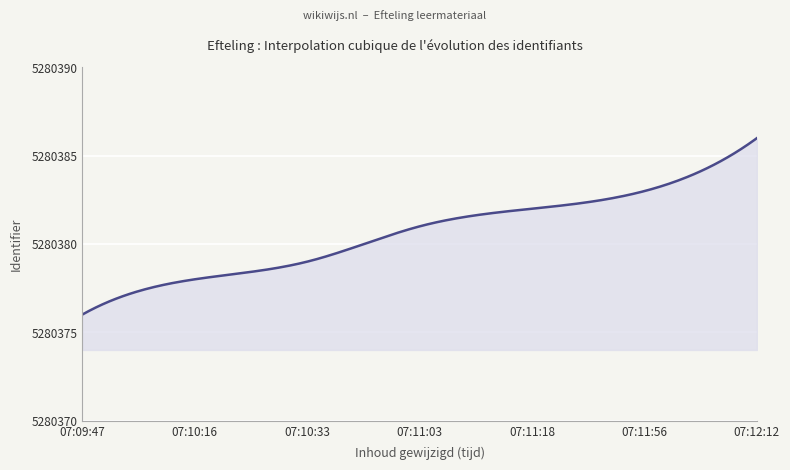

What is the difference between the maximum and minimum values?

10.0